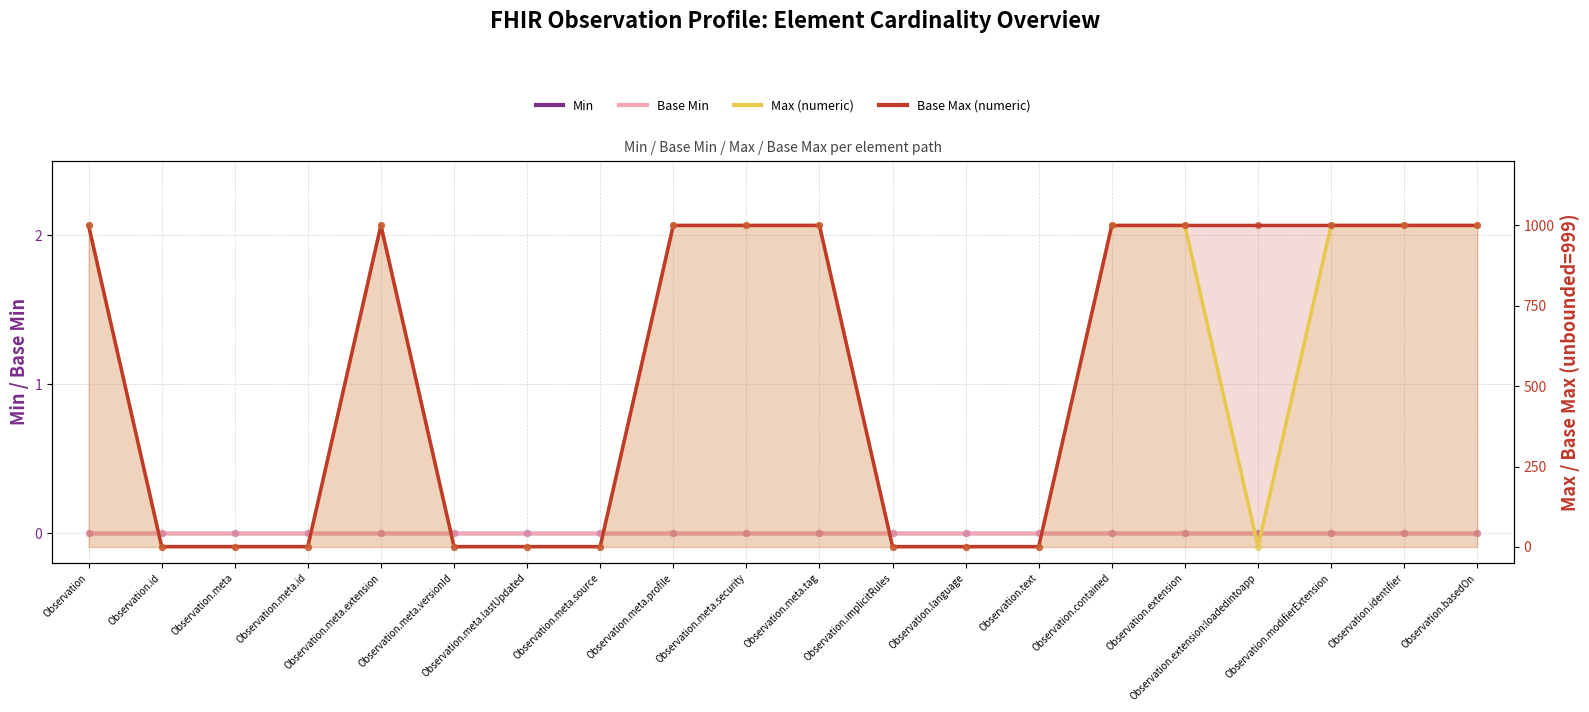

Which series reaches the minimum Y coordinate?

Min